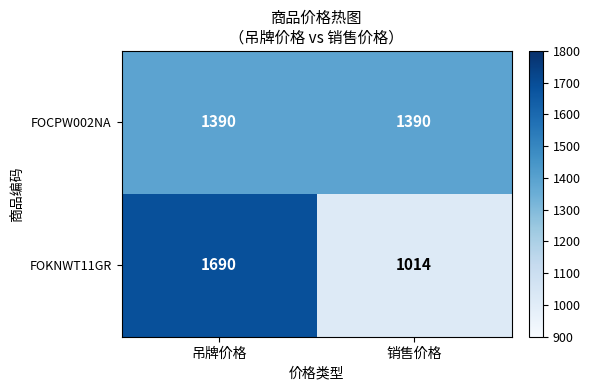

The FOKNWT11GR series shows 1591 at 销售价格. True or false?

False